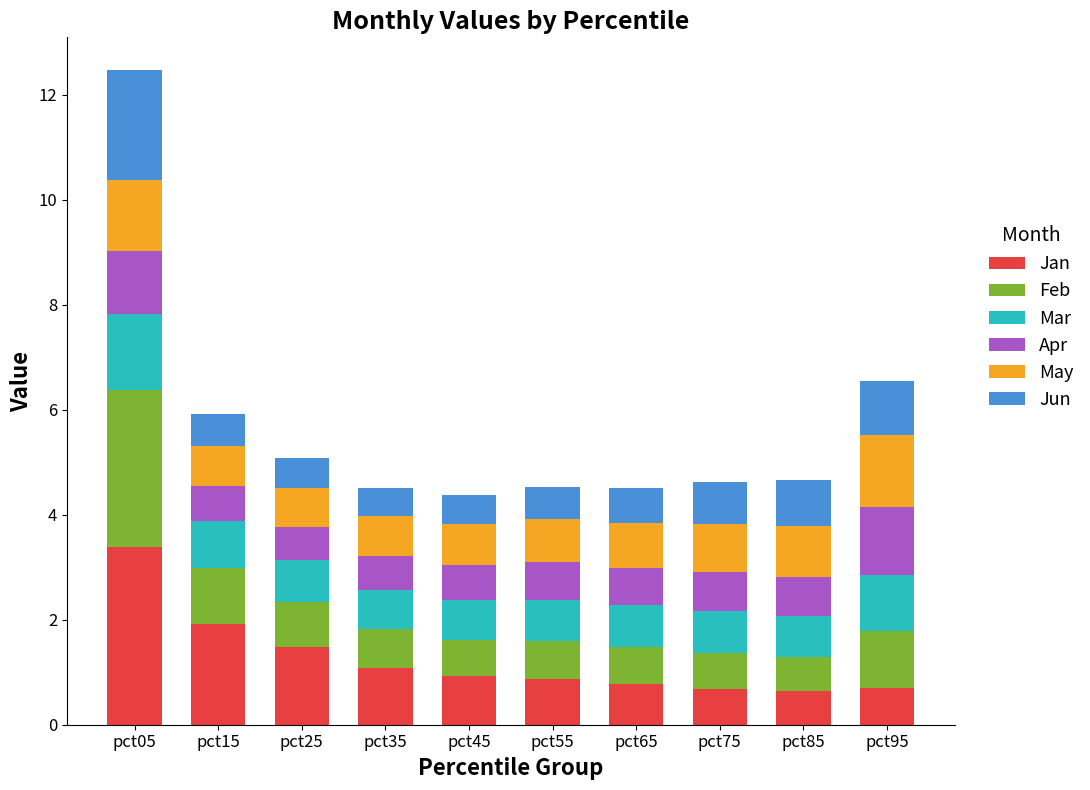

Which category has the highest value in the Jan series?

pct05